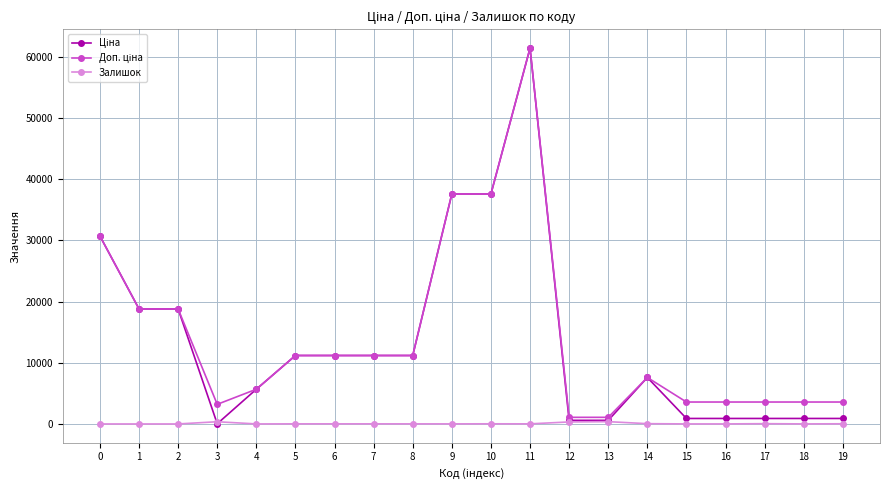

At which category is the sum across all series the highest?

11